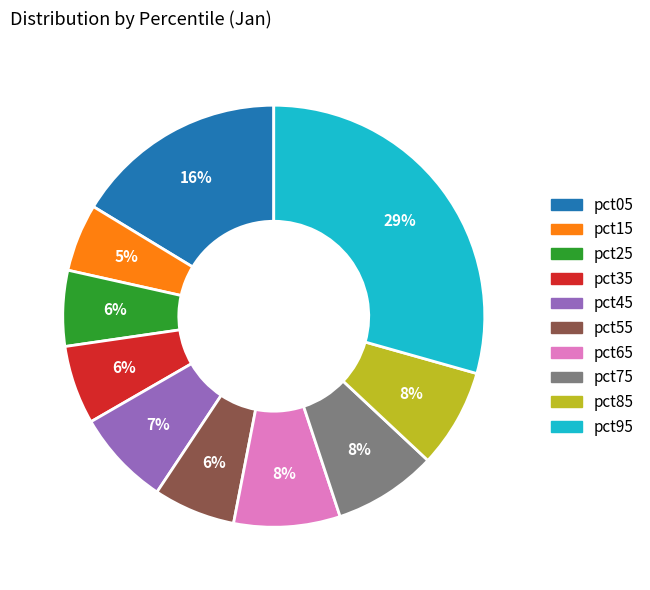

To the nearest percent, what is the average slice percentage?

10%